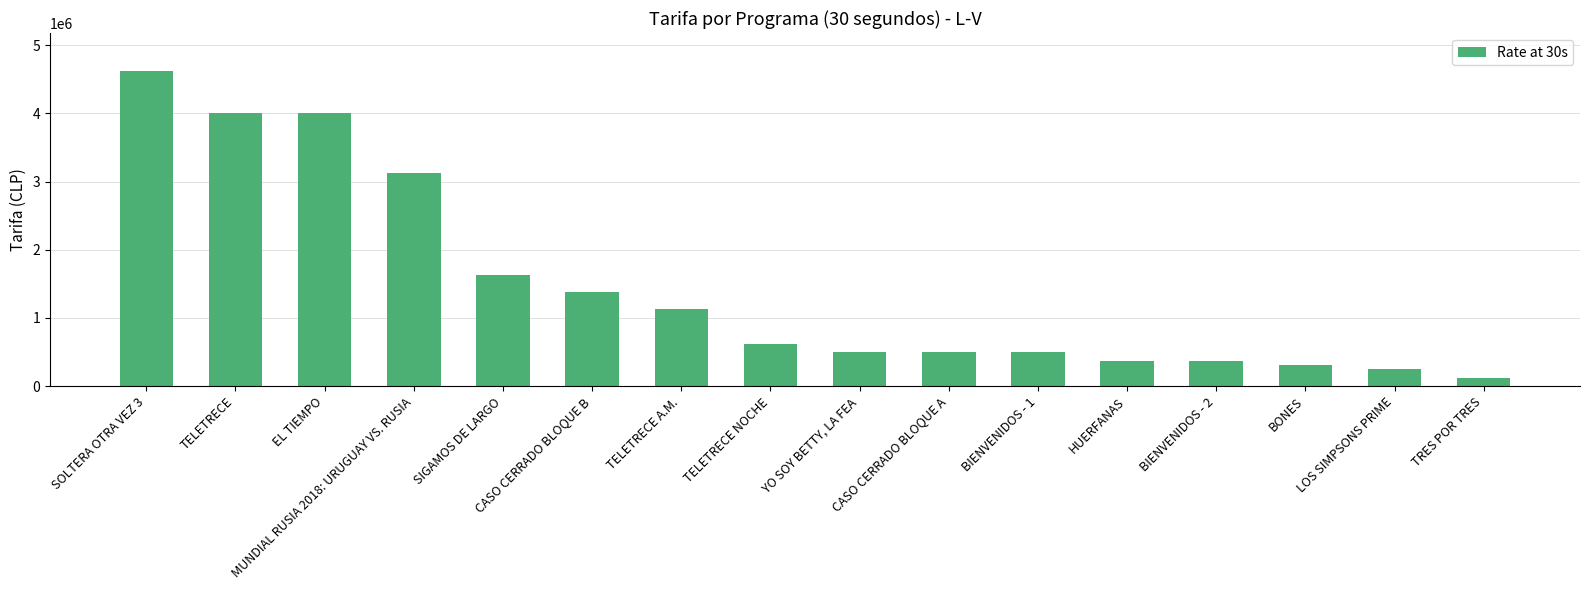

True or false: the data shows 4000000 at TELETRECE.

True